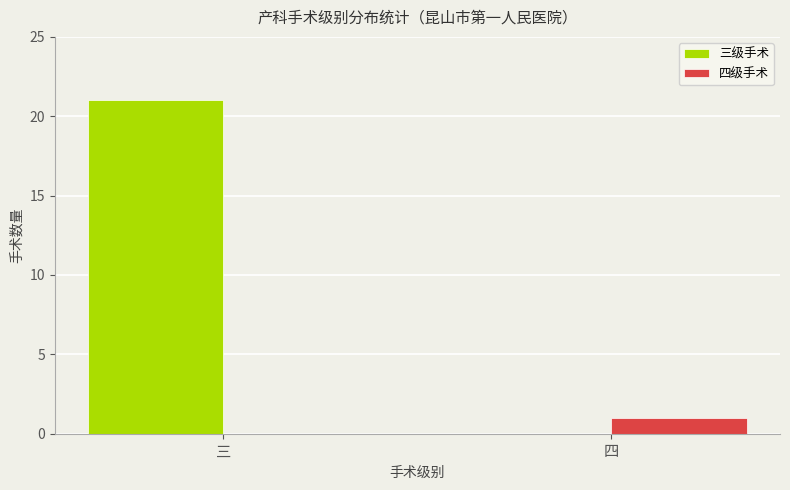

What are all the series names shown in the legend?

三级手术, 四级手术